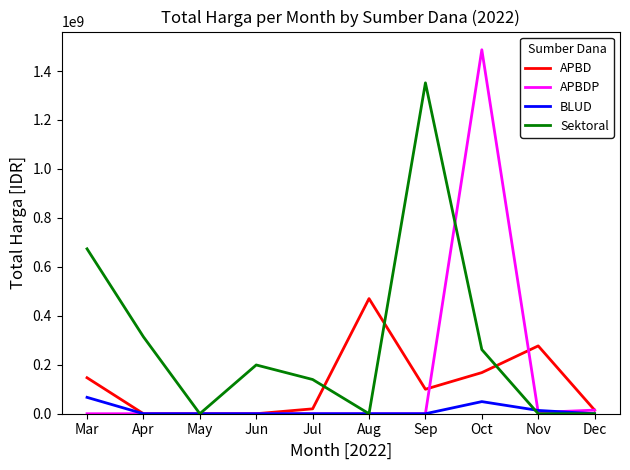

At Mar, list the series in order from smallest to largest.

APBDP, BLUD, APBD, Sektoral